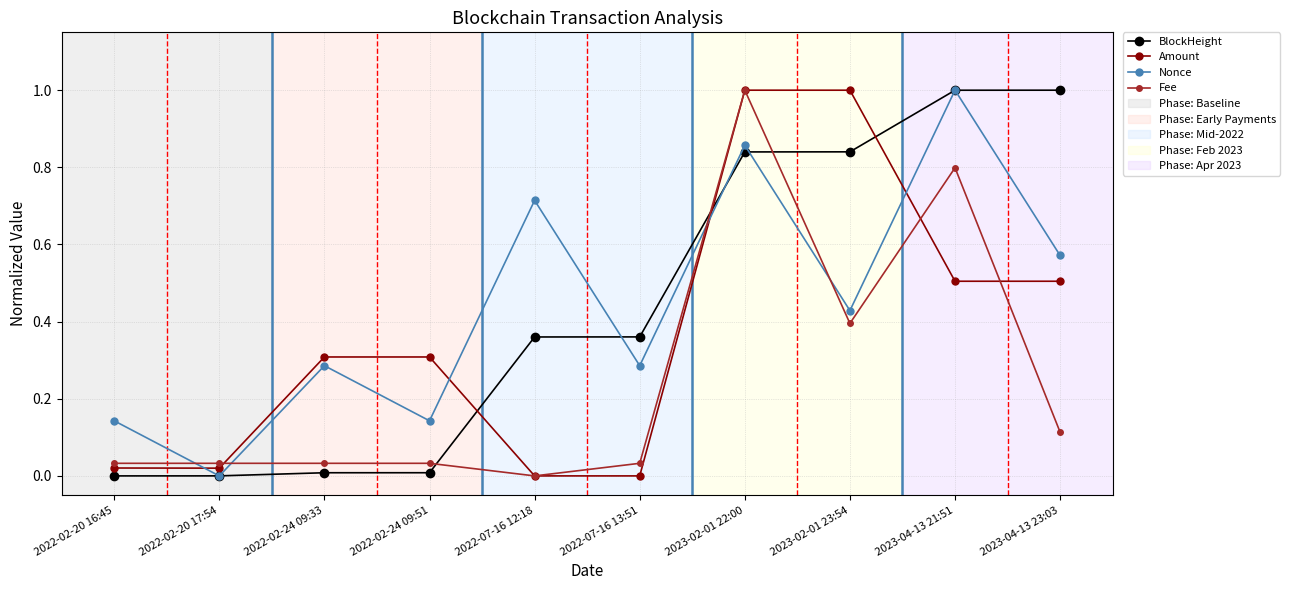

What is the difference between the maximum and minimum values in the Nonce series?

1.0